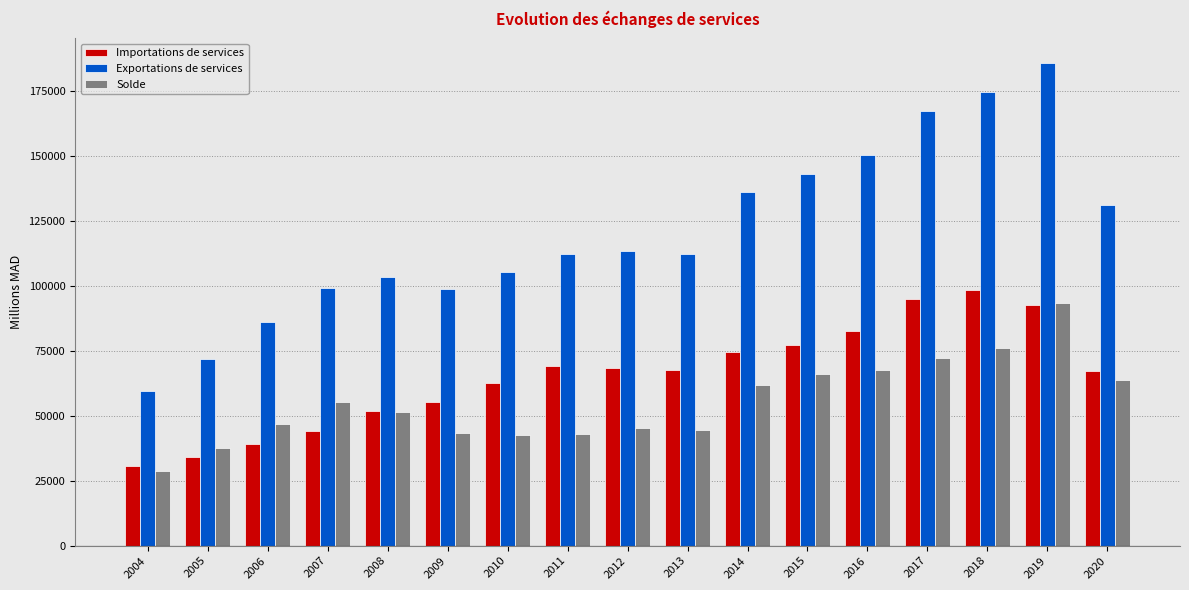

Is the value of Solde at 2015 greater than the value of Exportations de services at 2019?

No